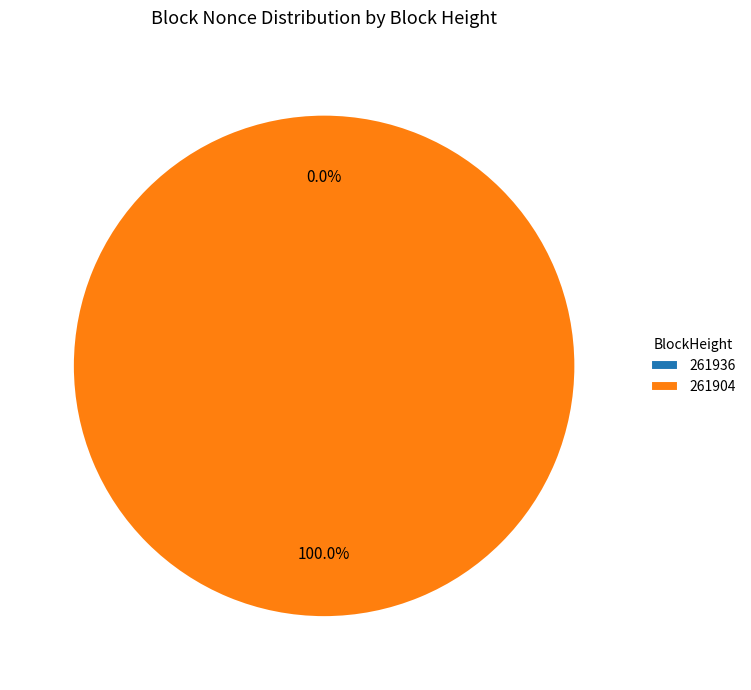

True or false: 261936 accounts for 13% of the total.

False